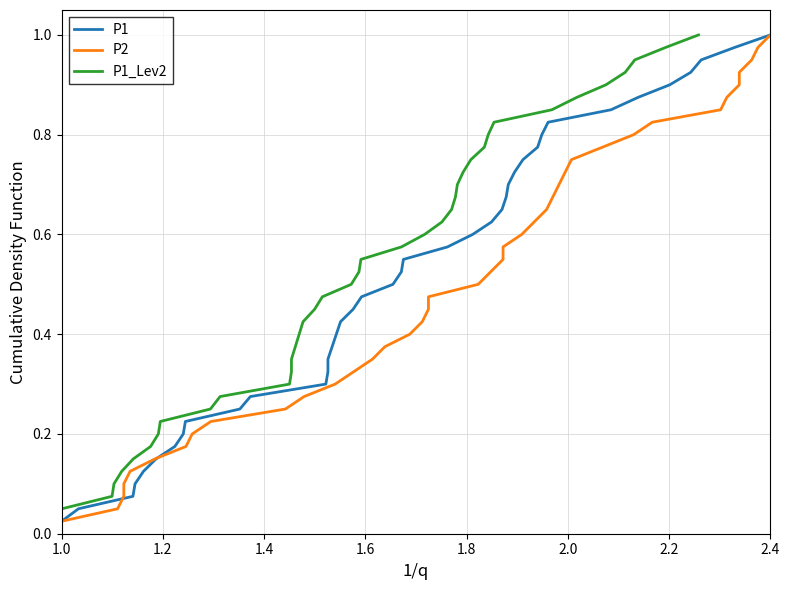

Reading left to right, extract all data points from this chart.

P1: 0.0	0.1	0.1	0.1	0.1	0.1	0.2	0.2	0.2	0.2	0.3	0.3	0.3	0.3	0.4	0.4	0.4	0.5	0.5	0.5	0.5	0.6	0.6	0.6	0.6	0.7	0.7	0.7	0.7	0.8	0.8	0.8	0.8	0.8	0.9	0.9	0.9	0.9	1.0	1.0
P2: 0.0	0.1	0.1	0.1	0.1	0.1	0.2	0.2	0.2	0.2	0.3	0.3	0.3	0.3	0.4	0.4	0.4	0.5	0.5	0.5	0.5	0.6	0.6	0.6	0.6	0.7	0.7	0.7	0.7	0.8	0.8	0.8	0.8	0.8	0.9	0.9	0.9	0.9	1.0	1.0
P1_Lev2: 0.0	0.1	0.1	0.1	0.1	0.1	0.2	0.2	0.2	0.2	0.3	0.3	0.3	0.3	0.4	0.4	0.4	0.5	0.5	0.5	0.5	0.6	0.6	0.6	0.6	0.7	0.7	0.7	0.7	0.8	0.8	0.8	0.8	0.8	0.9	0.9	0.9	0.9	1.0	1.0